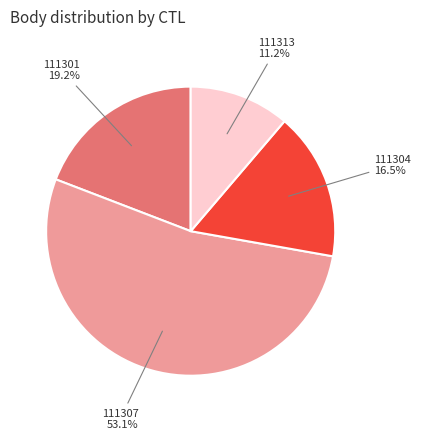

Count the number of slices in the pie.

4